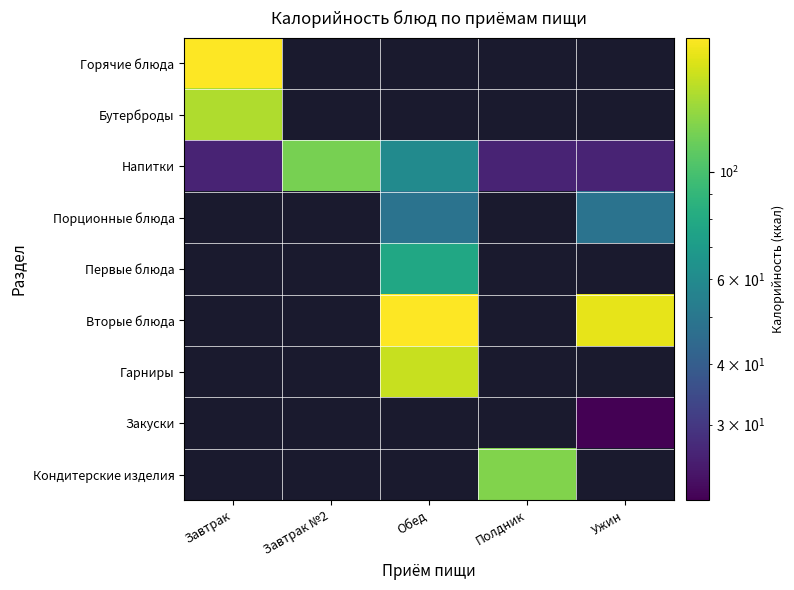

Which label corresponds to the largest value in the chart?

Обед